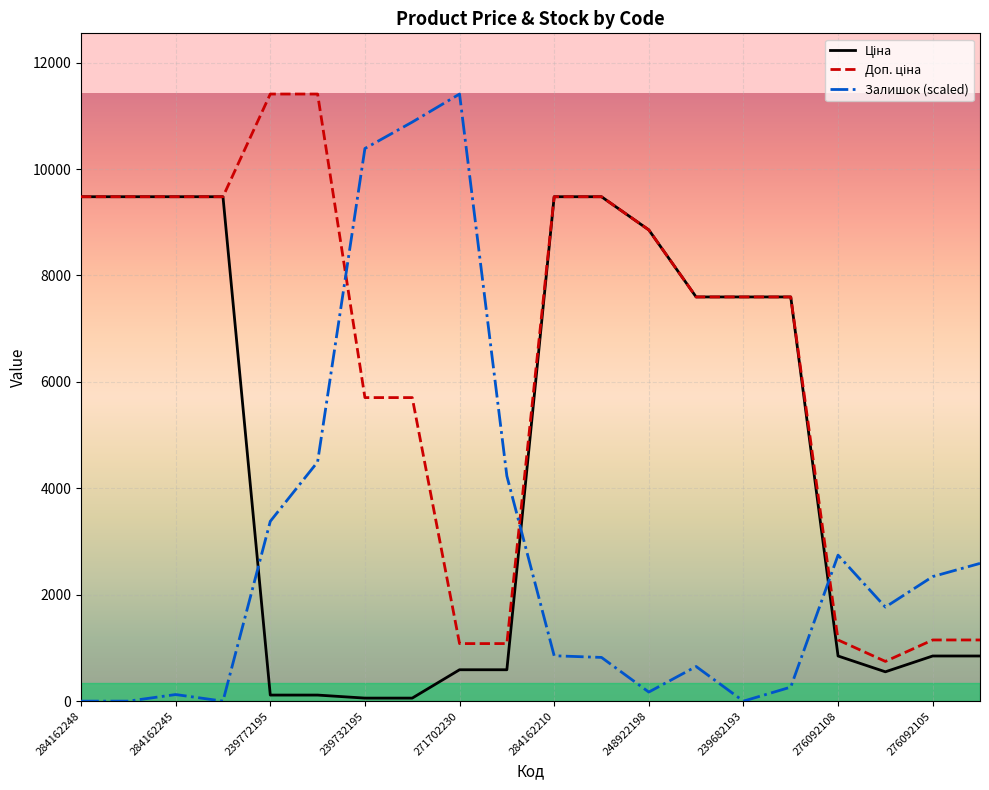

Which series has the widest spread of values?

Залишок (scaled)